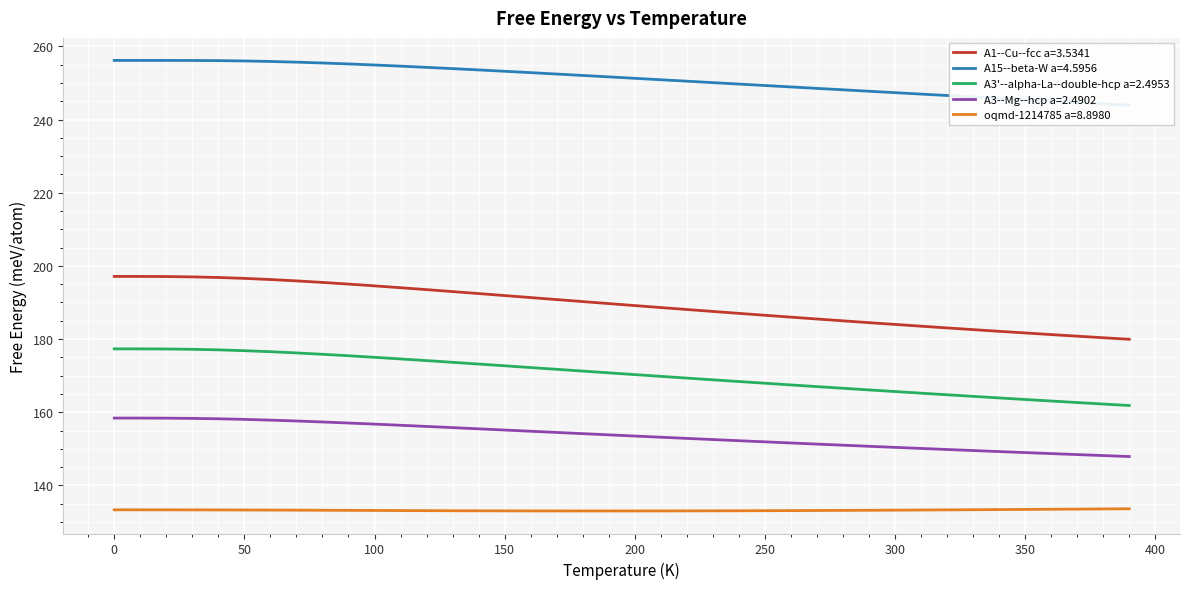

How many values in the A15--beta-W a=4.5956 series are below 251?

19